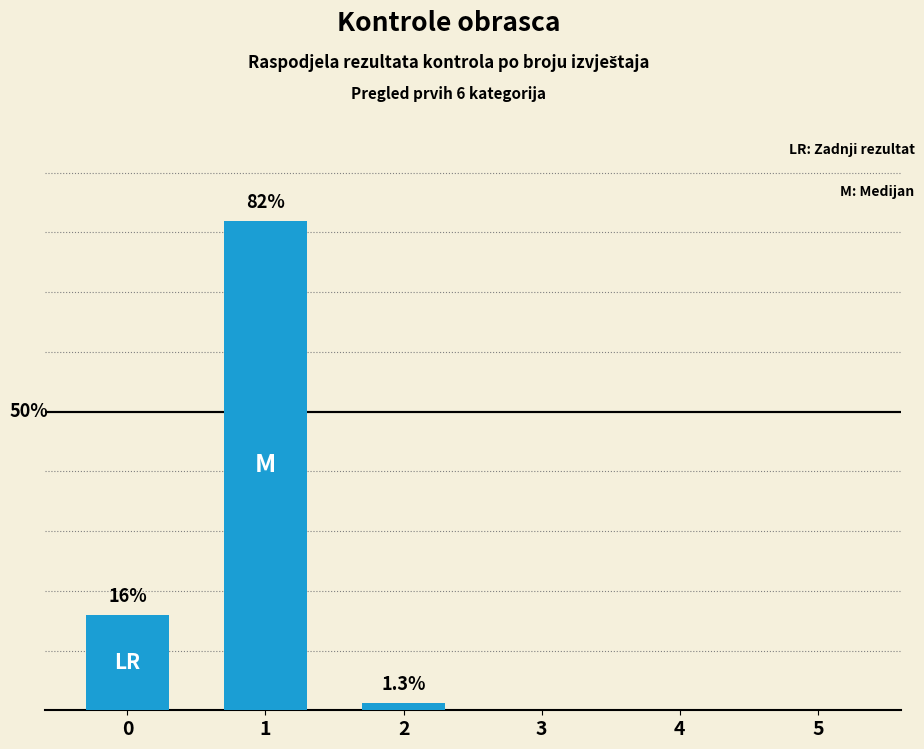

Between 4 and 5, which is larger?

4